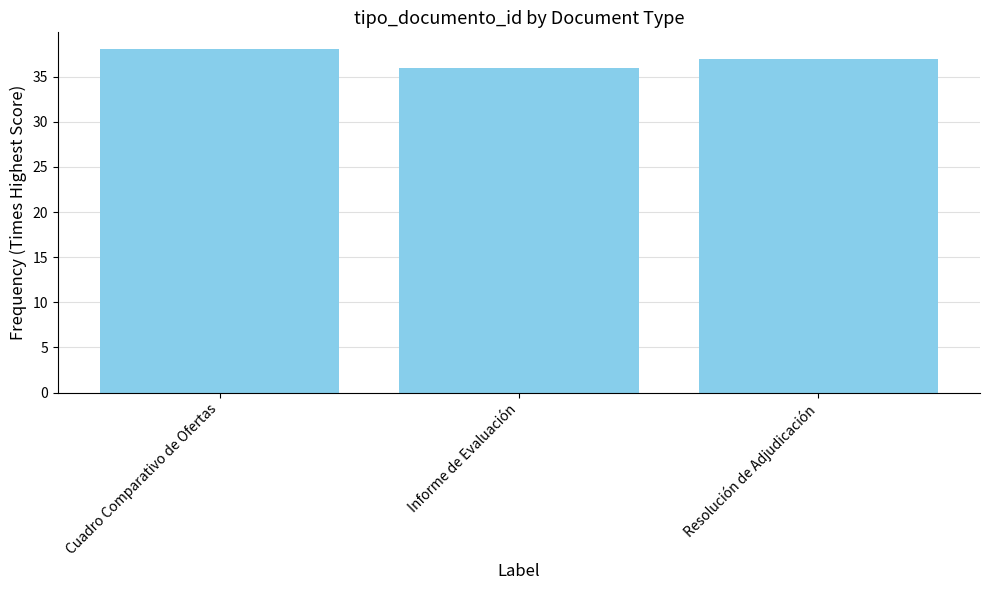

What is the approximate value at Resolución de Adjudicación?

37